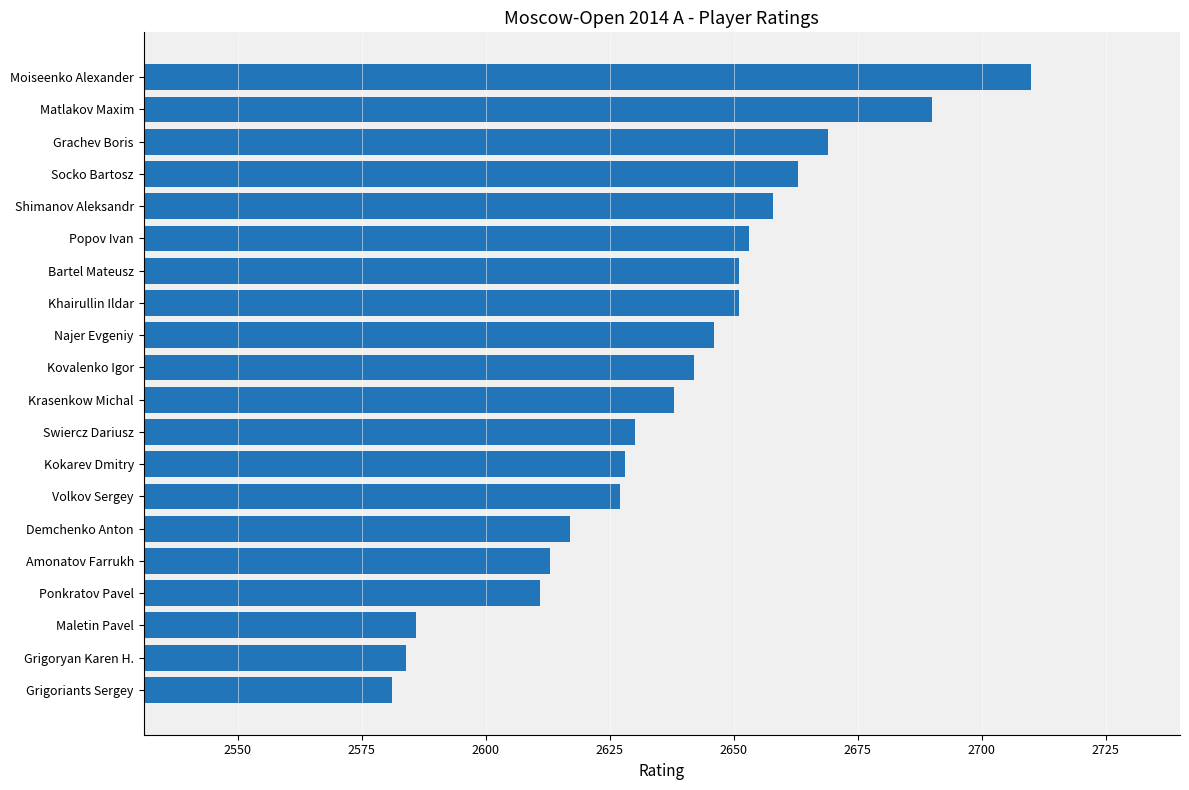

What is the value of the 2nd bar from the top?

2690